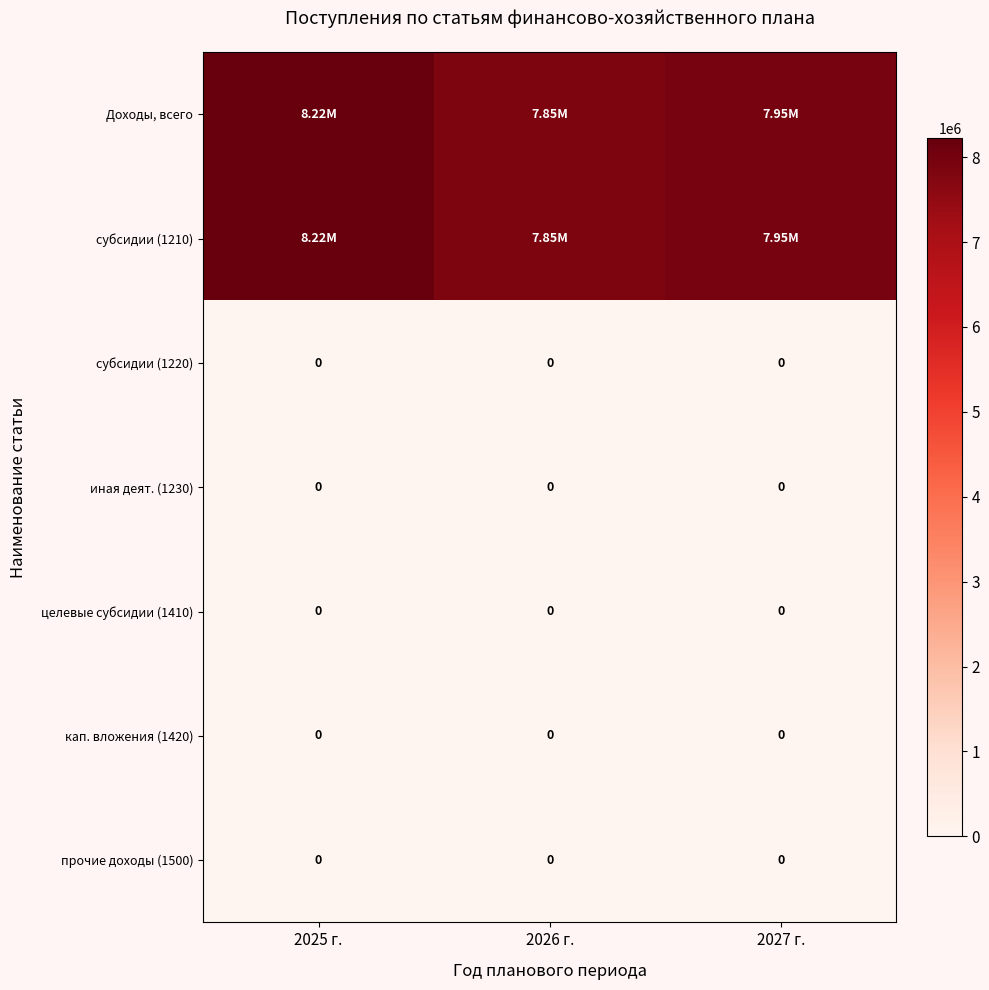

The value of субсидии (1210) at 2027 г. is 7954393. True or false?

True